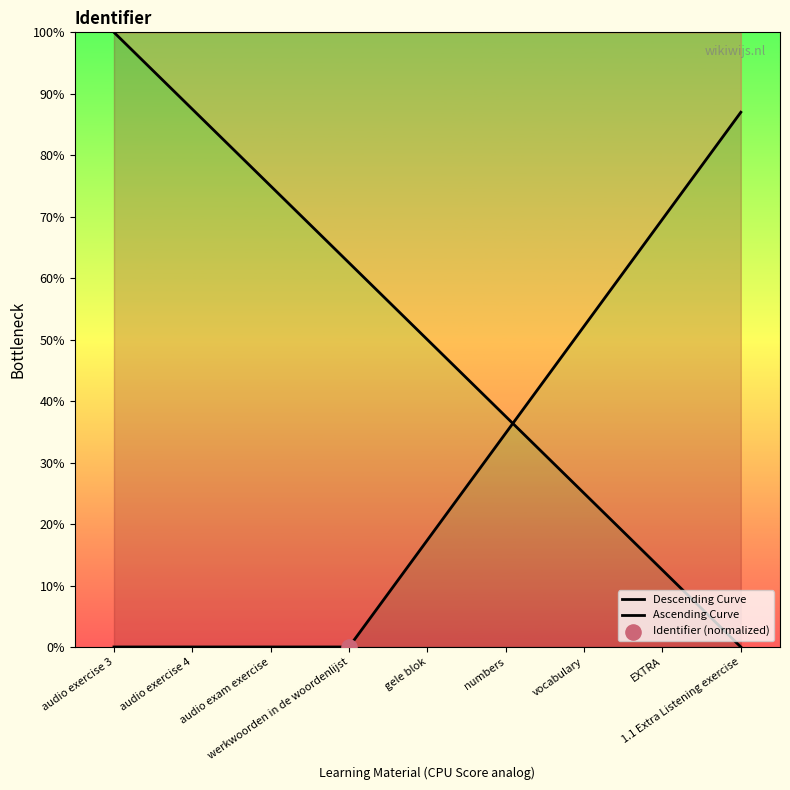

Which series contains the lowest Y value?

Descending Curve